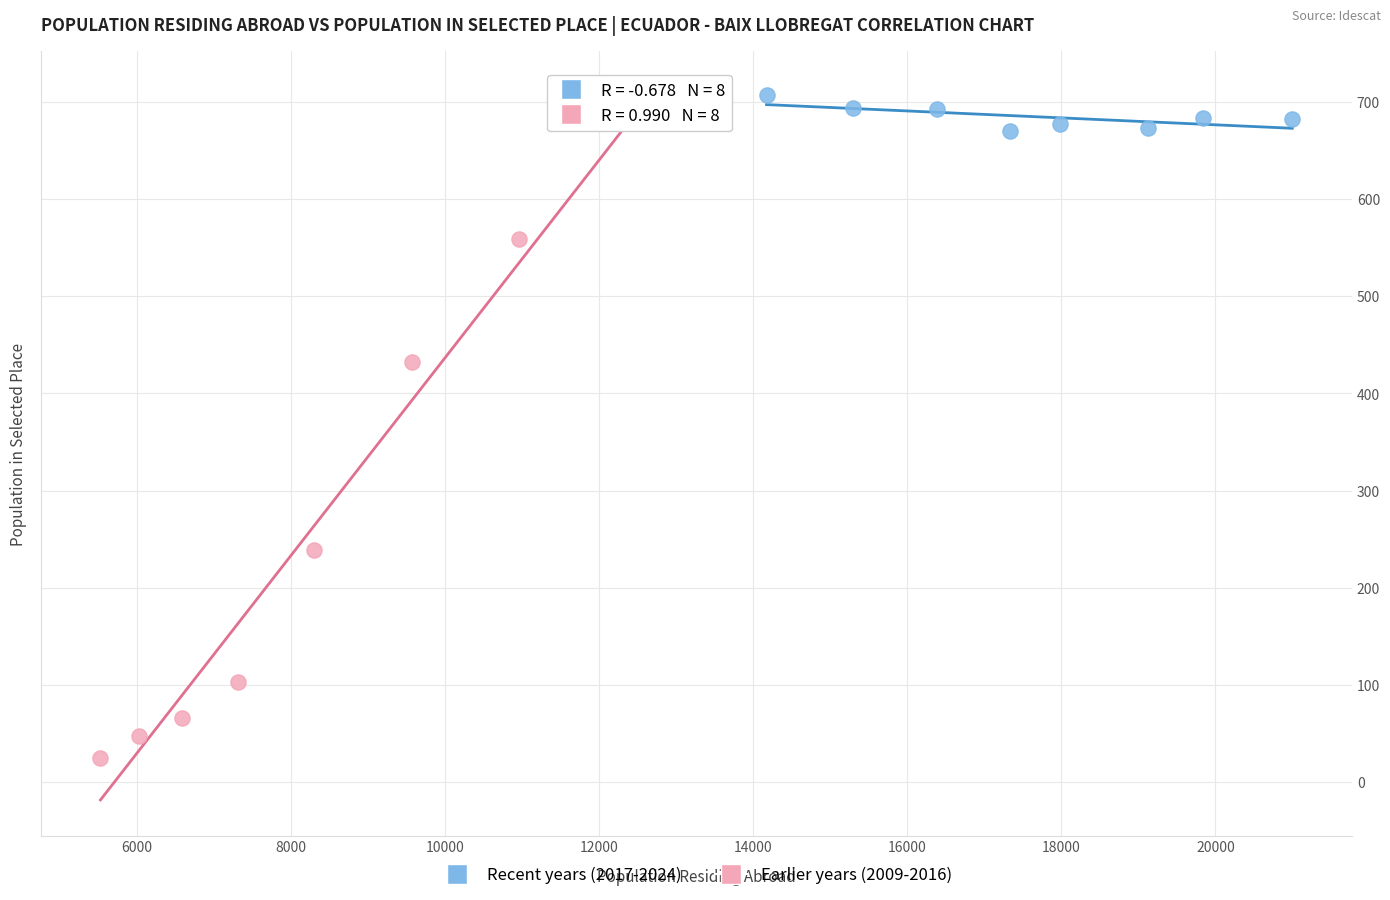

Which series contains the lowest Y value?

Earlier years (2009-2016)